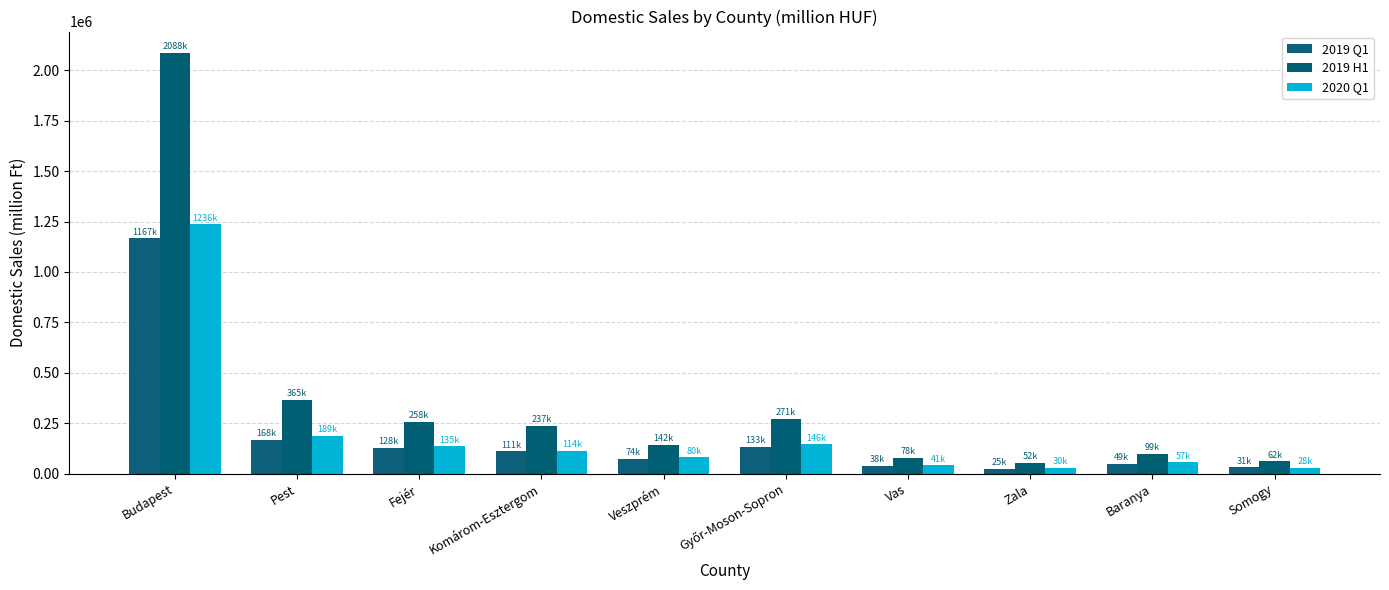

What is the difference between the maximum and minimum values in the 2020 Q1 series?

1208752.6